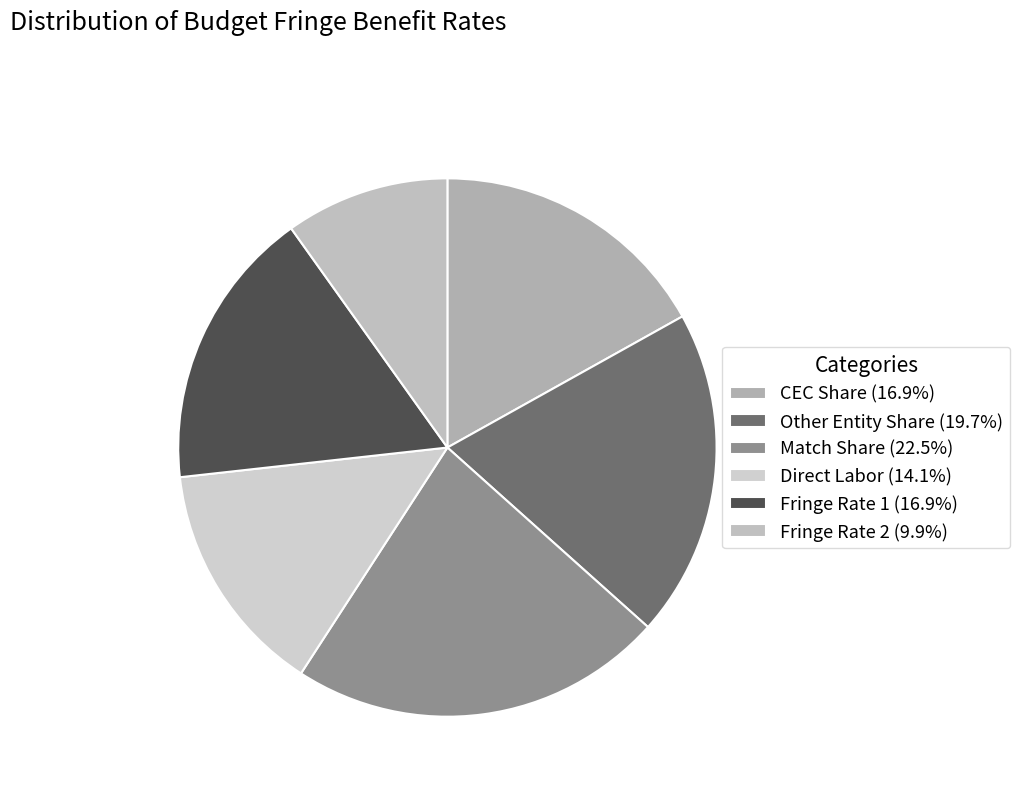

How many segments does this pie chart have?

6